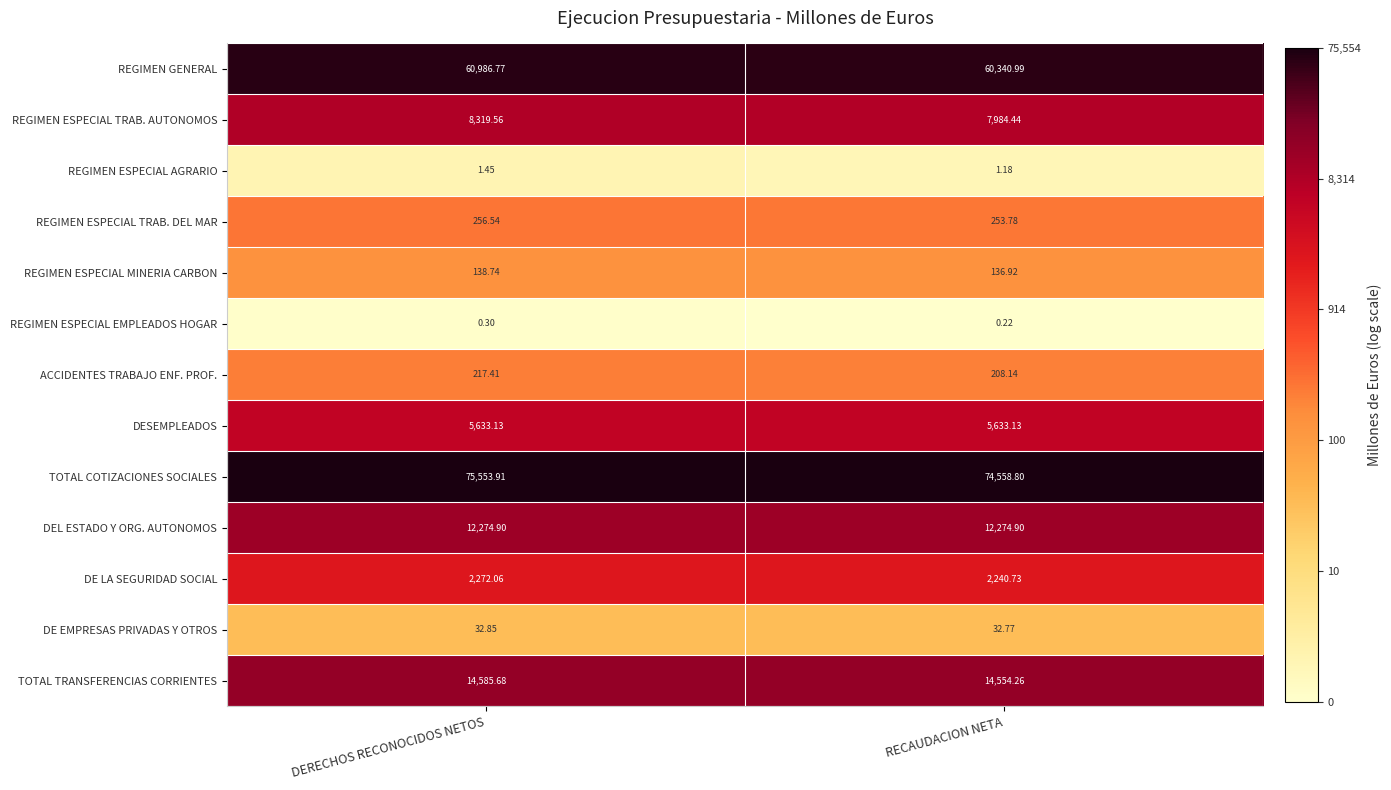

Between DERECHOS RECONOCIDOS NETOS and RECAUDACION NETA, which series saw the biggest shift?

TOTAL COTIZACIONES SOCIALES